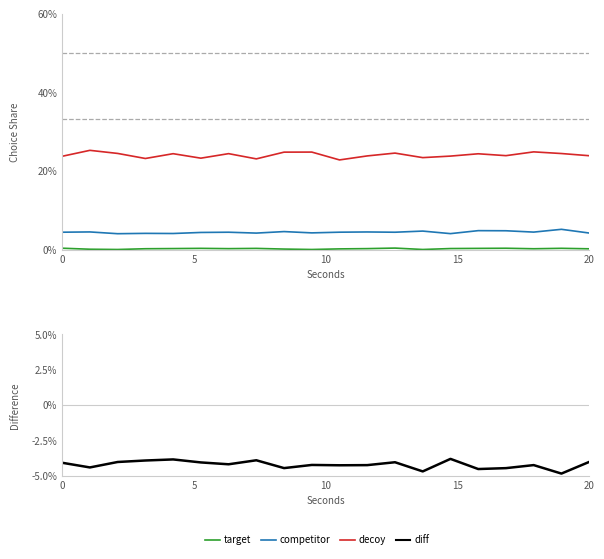

What is the label of the 15th point from the right?

5